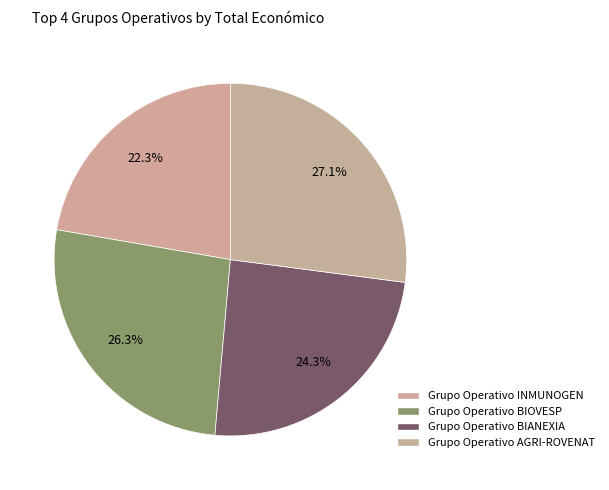

To the nearest percent, what is the difference between the largest and smallest slice percentages?

5%